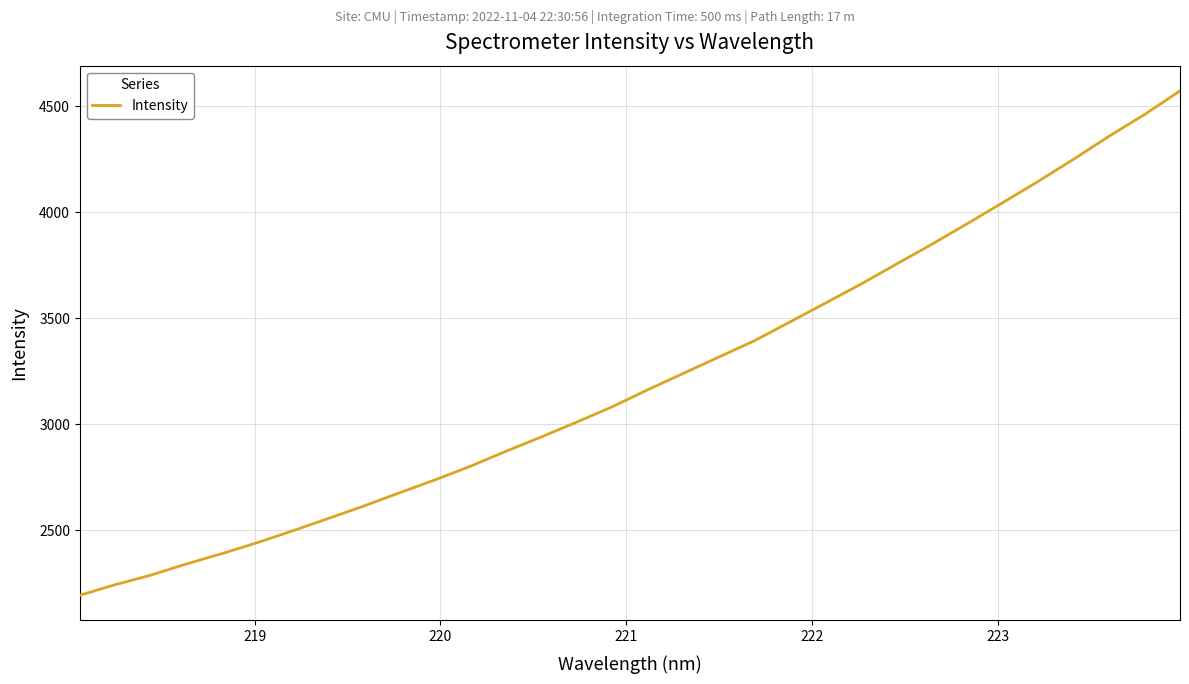

What is the maximum value shown in the chart?

4573.5